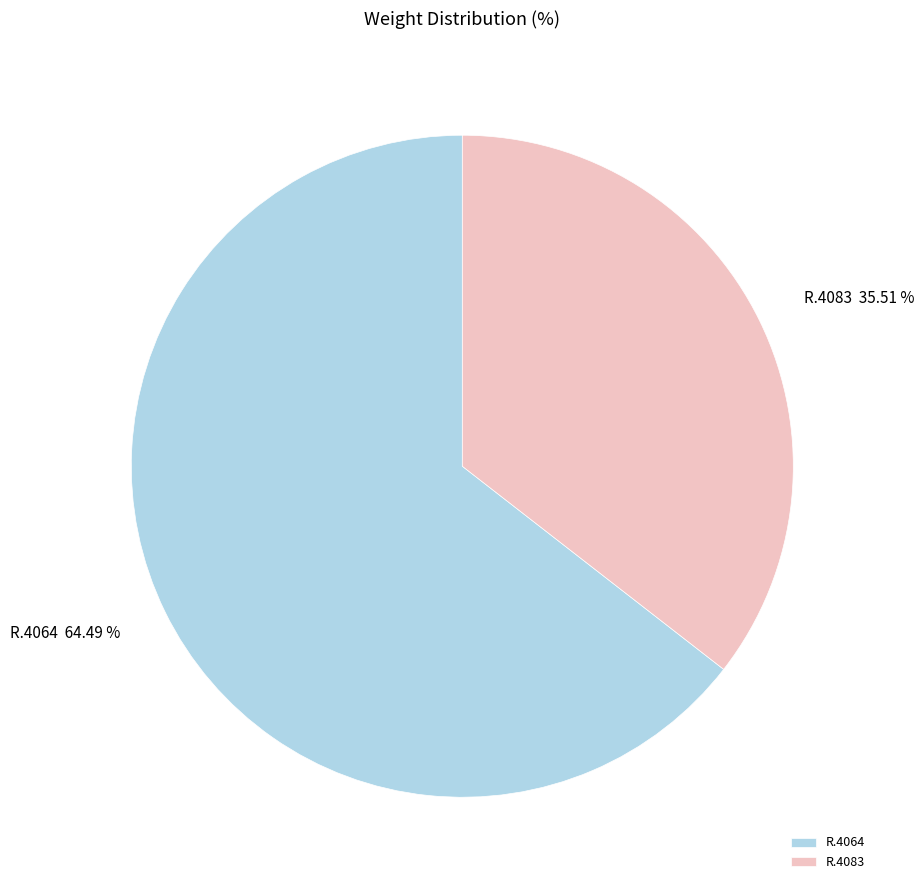

How many segments does this pie chart have?

2